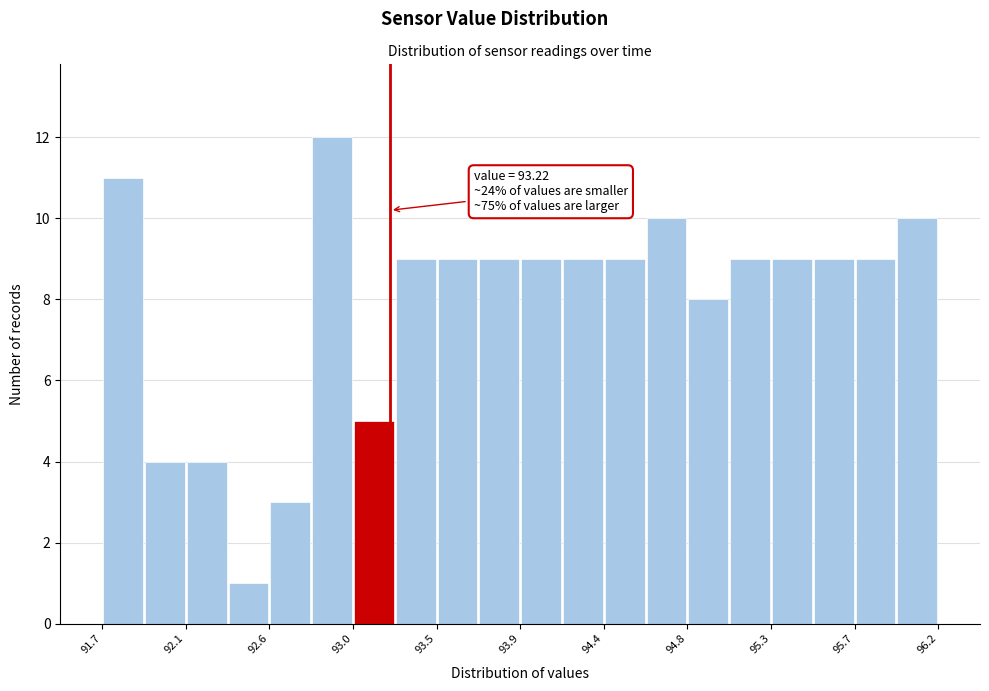

Over which range of the x-axis is the bar tallest?

92.795 to 93.020